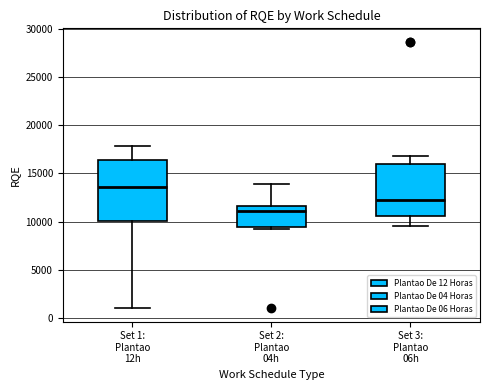

Reading left to right, transcribe this box plot: for each box, give where its median line is, the range the box spans, and where its two whiskers end, as read against the y-axis. The values are not printed on the chart, so give them approximately, as read against the axis.

Set 1: Plantao 12h: median 13500, box 10000 to 16500, whiskers 1000 to 18000
Set 2: Plantao 04h: median 11000, box 9500 to 11500, whiskers 9000 to 14000
Set 3: Plantao 06h: median 12500, box 10500 to 16000, whiskers 9500 to 17000